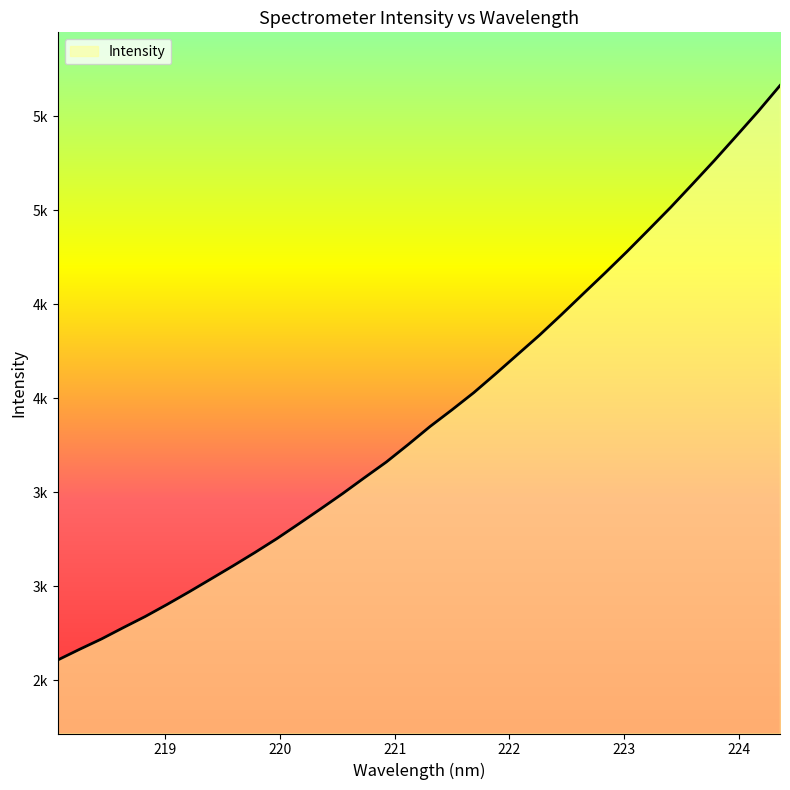

What is the greatest value displayed?

5663.7